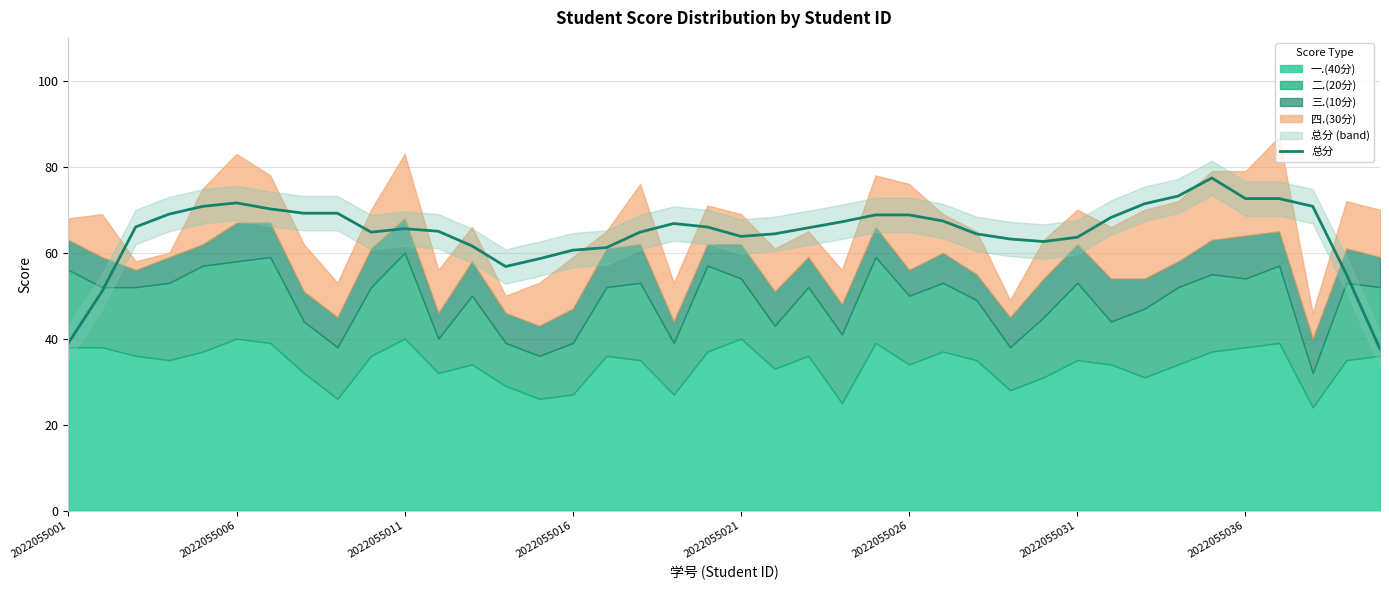

The chart shows a value of 92.7 at 31. True or false?

False